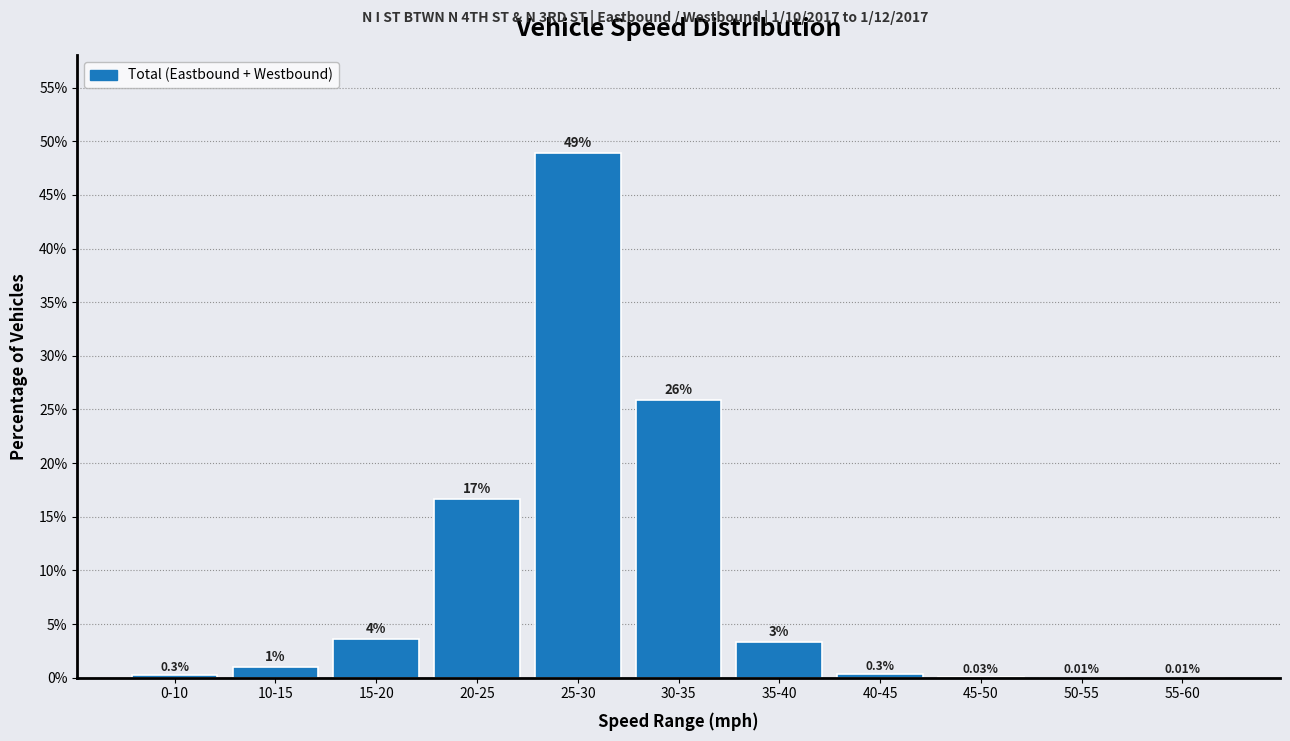

What is the sum of all values?

100.0